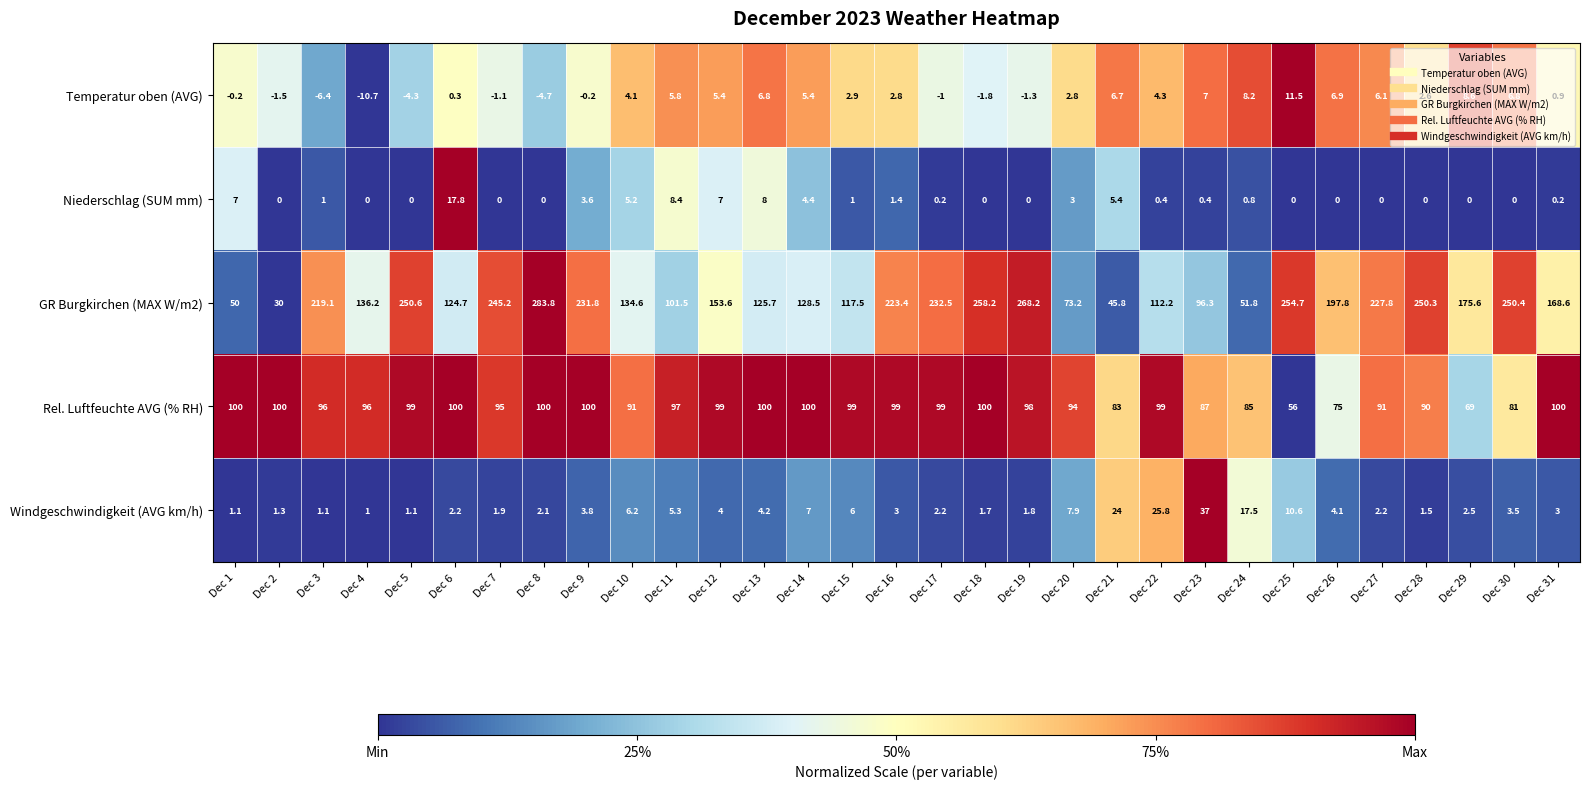

How many categories are shown in the chart?

31